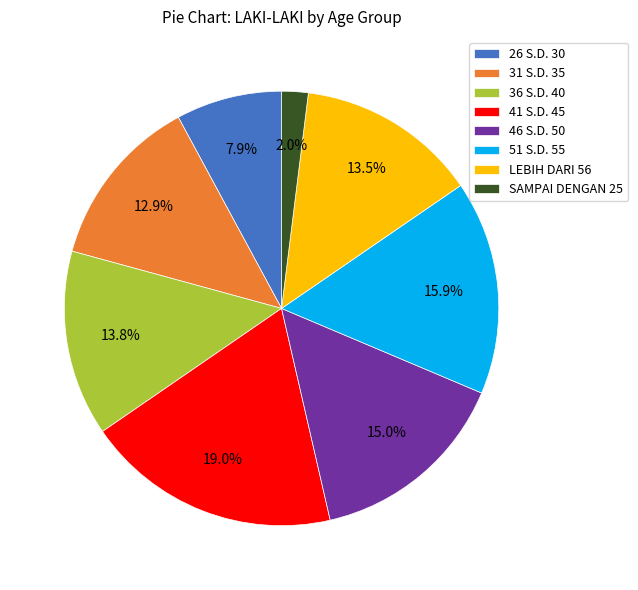

Which category has the smallest portion of the pie?

SAMPAI DENGAN 25